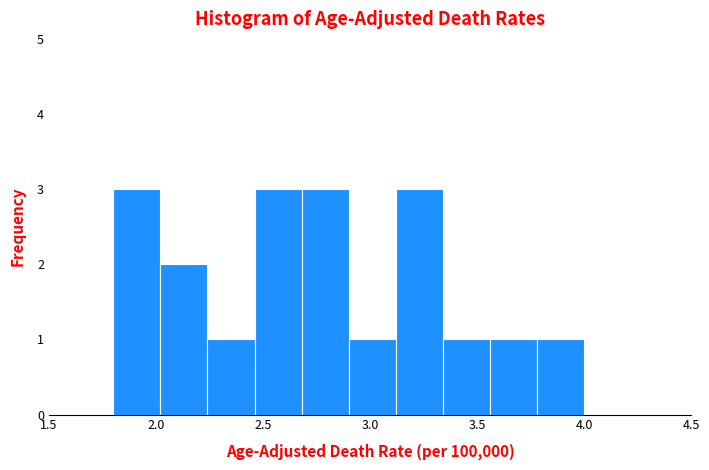

Reading left to right, list every bar in this chart as the range it spans on the x-axis followed by its height. Neither the bar edges nor the heights are printed on the chart, so give them approximately, as read against the axes.

1.80 to 2.02: 3
2.02 to 2.24: 2
2.24 to 2.46: 1
2.46 to 2.68: 3
2.68 to 2.90: 3
2.90 to 3.12: 1
3.12 to 3.34: 3
3.34 to 3.56: 1
3.56 to 3.78: 1
3.78 to 4.00: 1